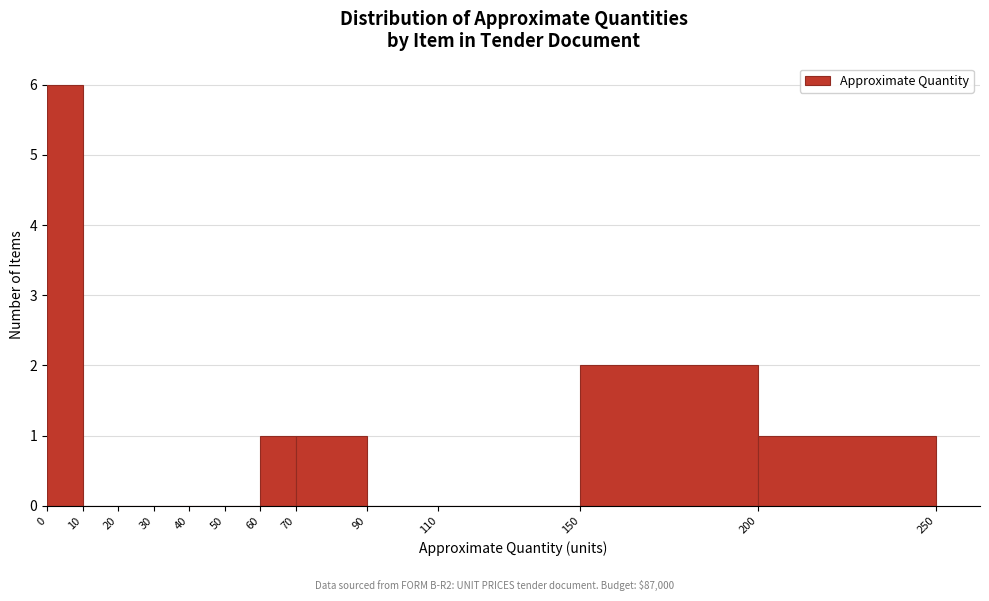

What is the height of the bar covering 150 to 200 on the x-axis? The values are not printed on the chart, so give them approximately, as read against the axis.

2